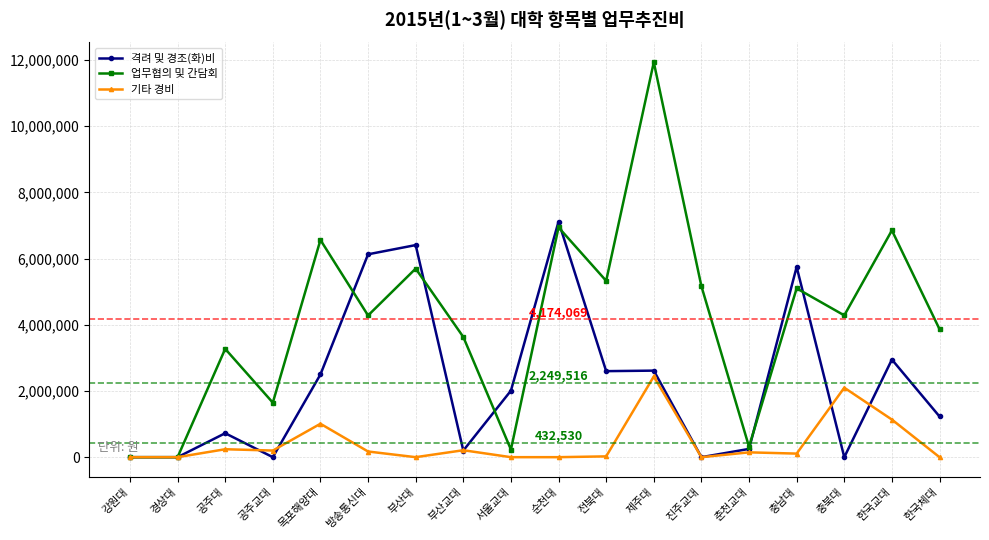

Rank the series by their average value, from lowest to highest.

기타 경비, 격려 및 경조(화)비, 업무협의 및 간담회